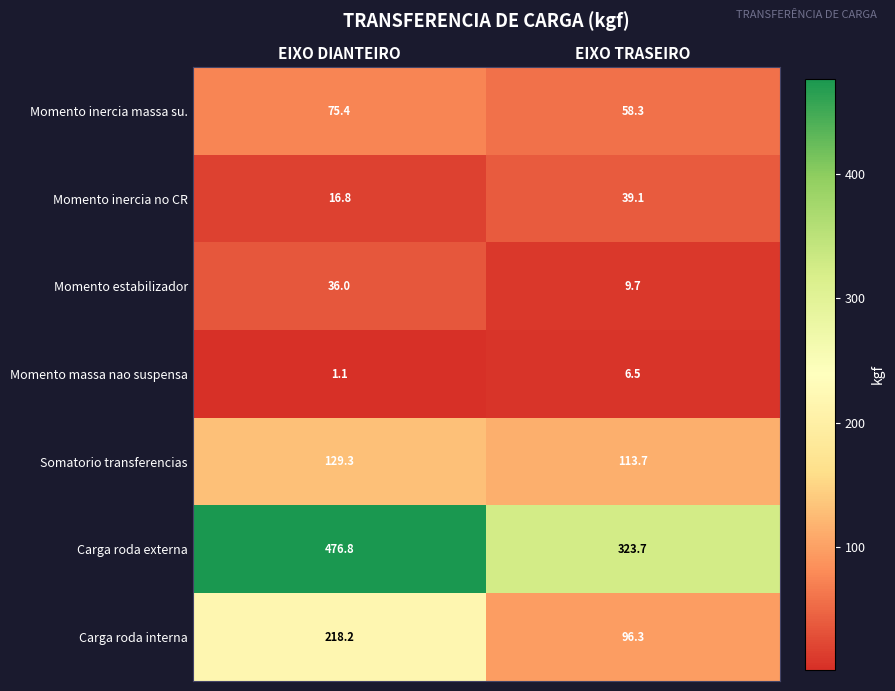

Where does the Carga roda externa series first go above 476?

EIXO DIANTEIRO